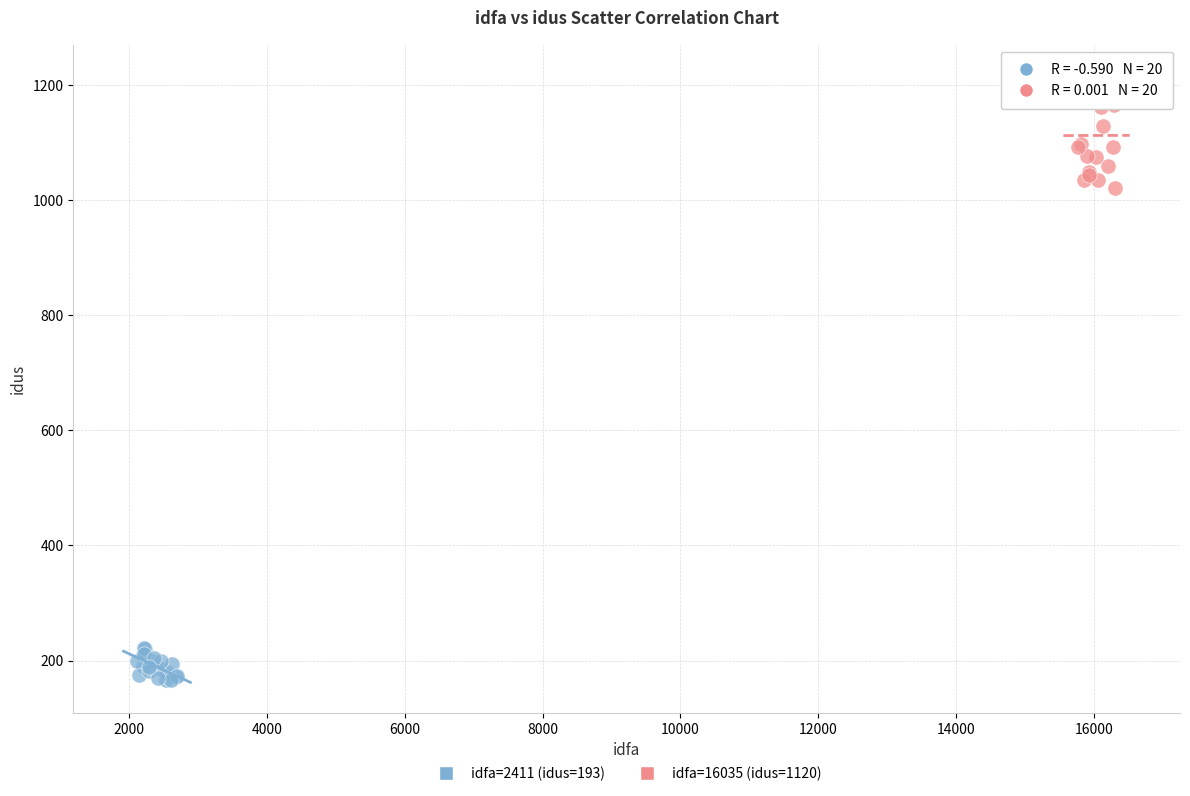

Which series contains the lowest Y value?

idfa=2411 (idus=193)